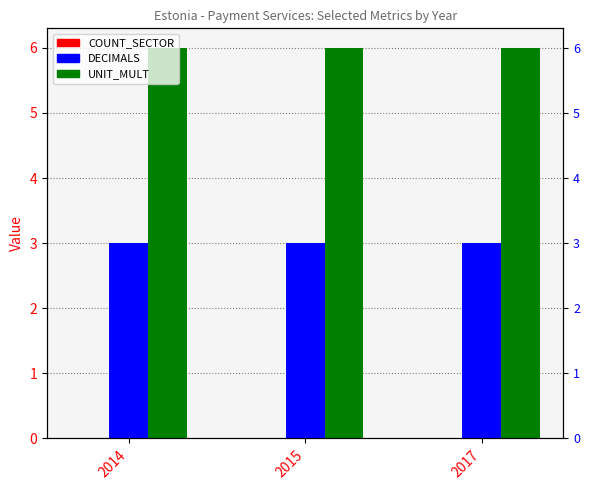

How many series are shown in this chart?

3